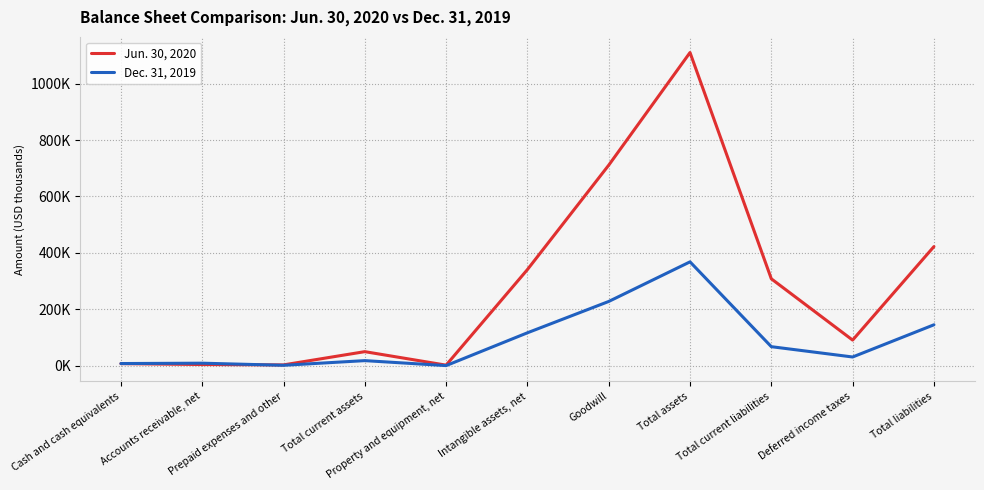

At which category does Jun. 30, 2020 reach its first local valley?

Prepaid expenses and other